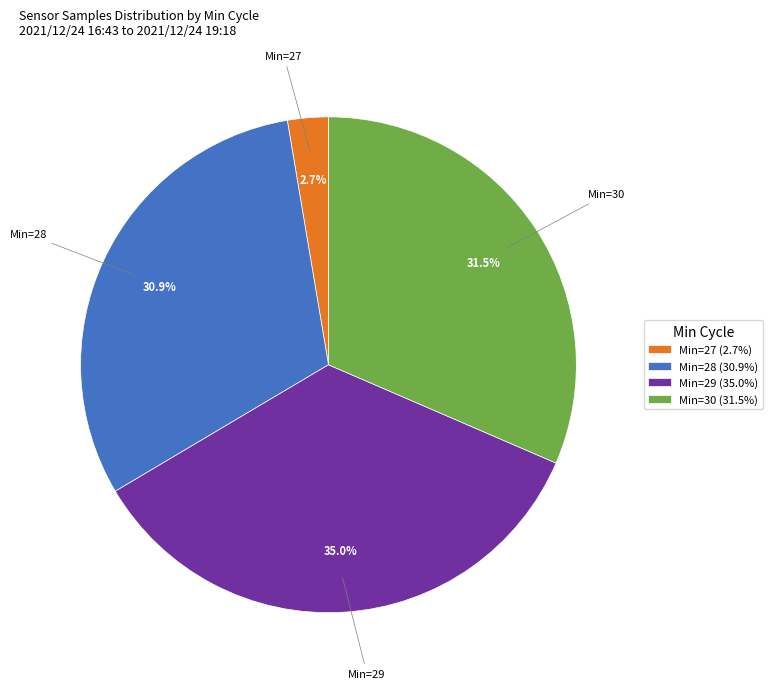

What percentage is NOT represented by Min=27 (2.7%)?

97.3%